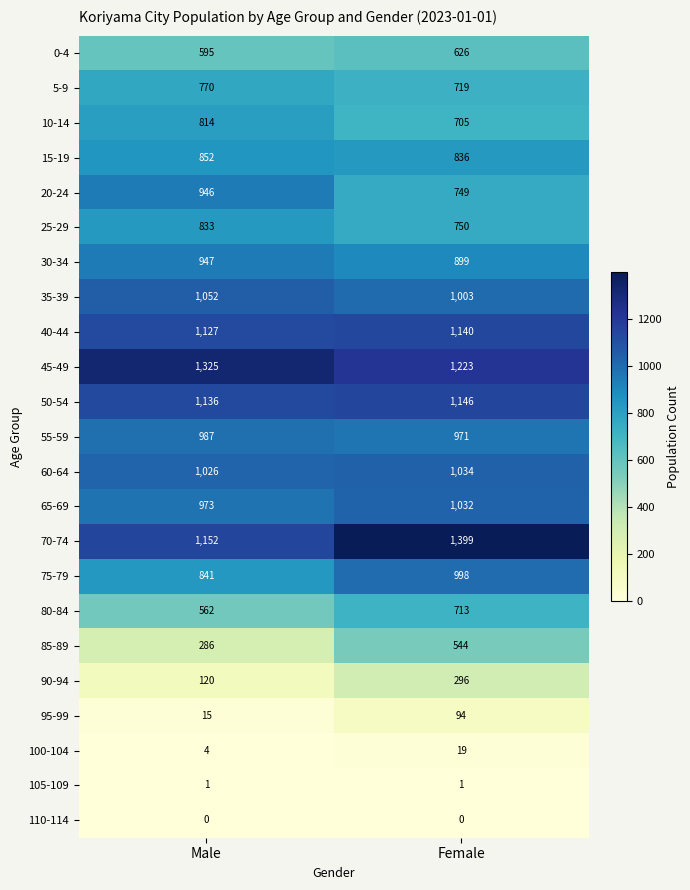

The value of 20-24 at Female is 405. True or false?

False